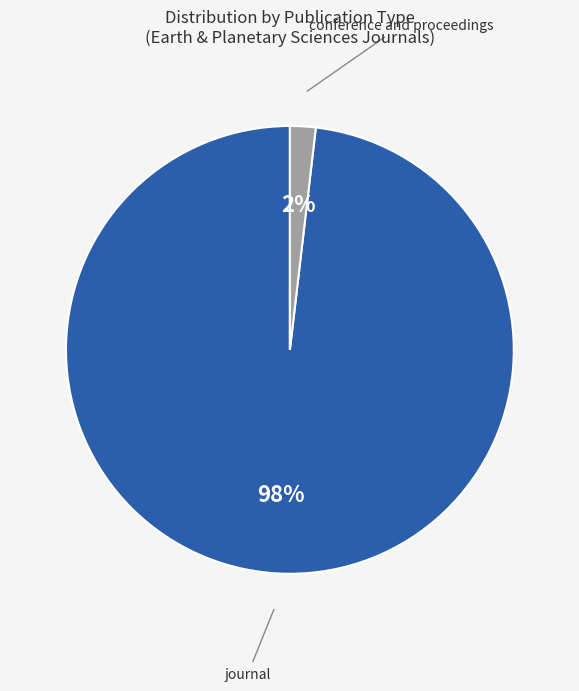

To the nearest percent, what is the average slice percentage?

50%